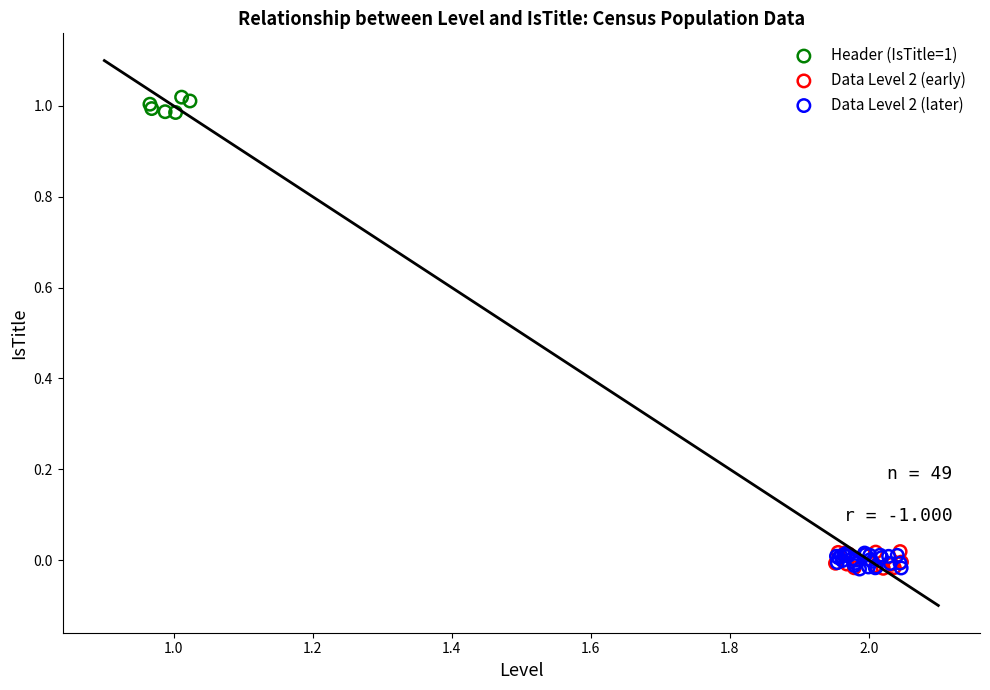

What are all the series names shown in the legend?

Header (IsTitle=1), Data Level 2 (early), Data Level 2 (later)